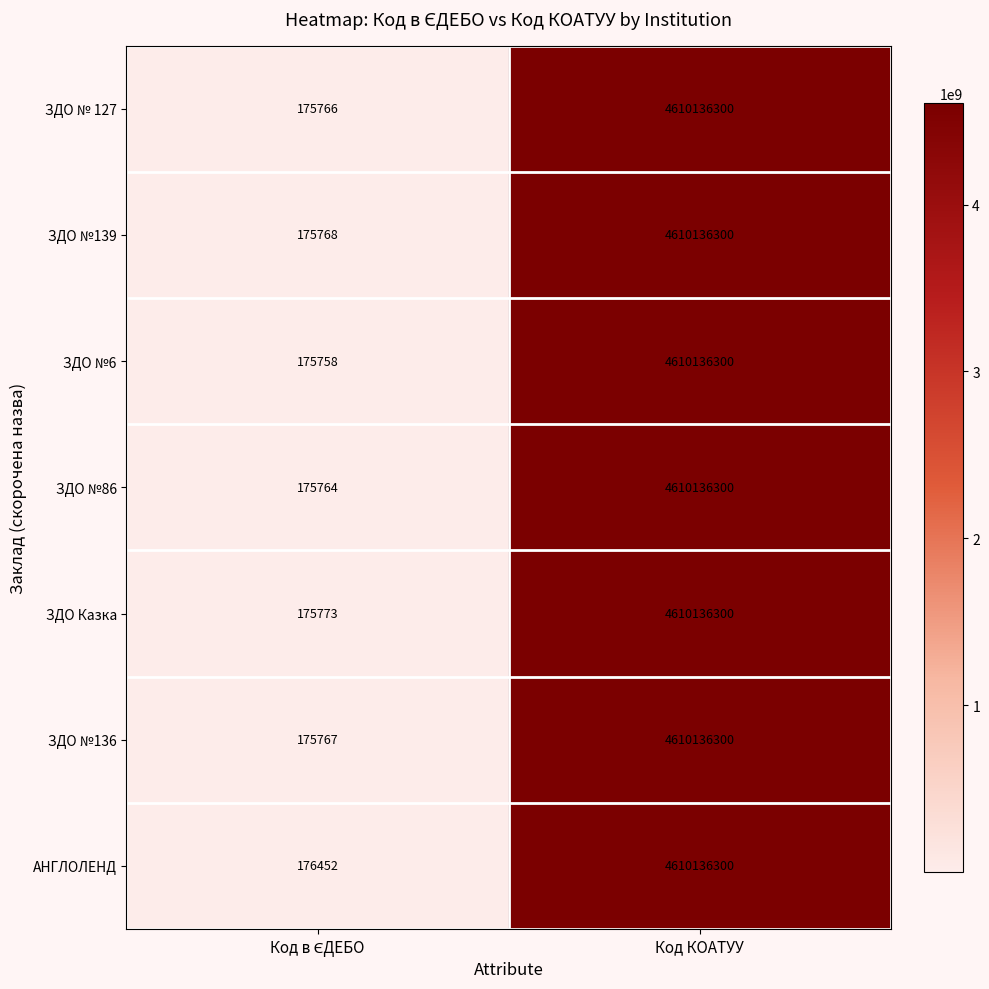

Which series has the widest spread of values?

ЗДО №6